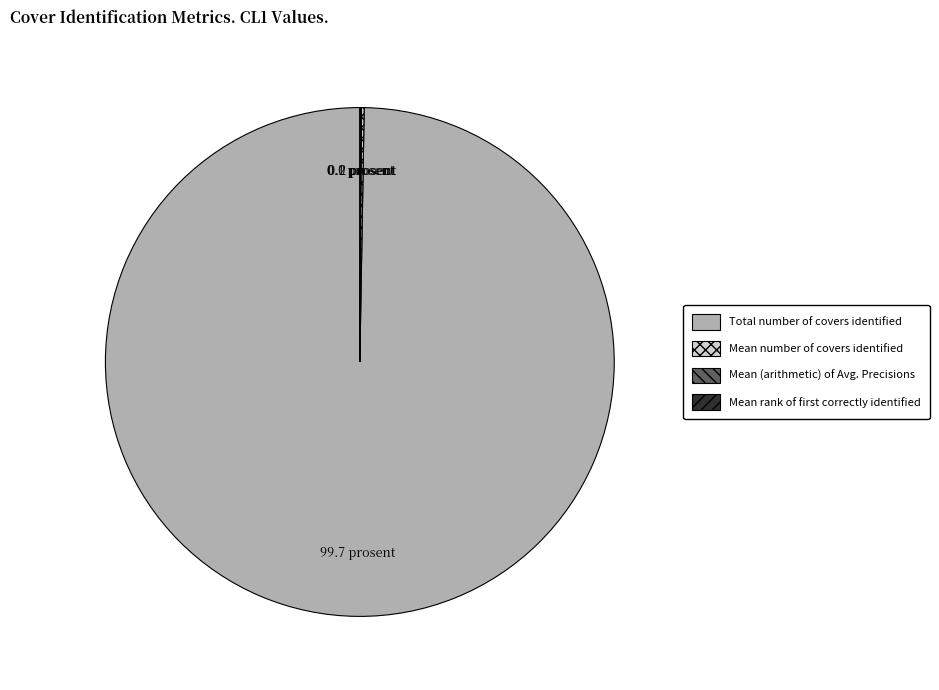

The Total number of covers identified slice represents 90% of the pie. True or false?

False